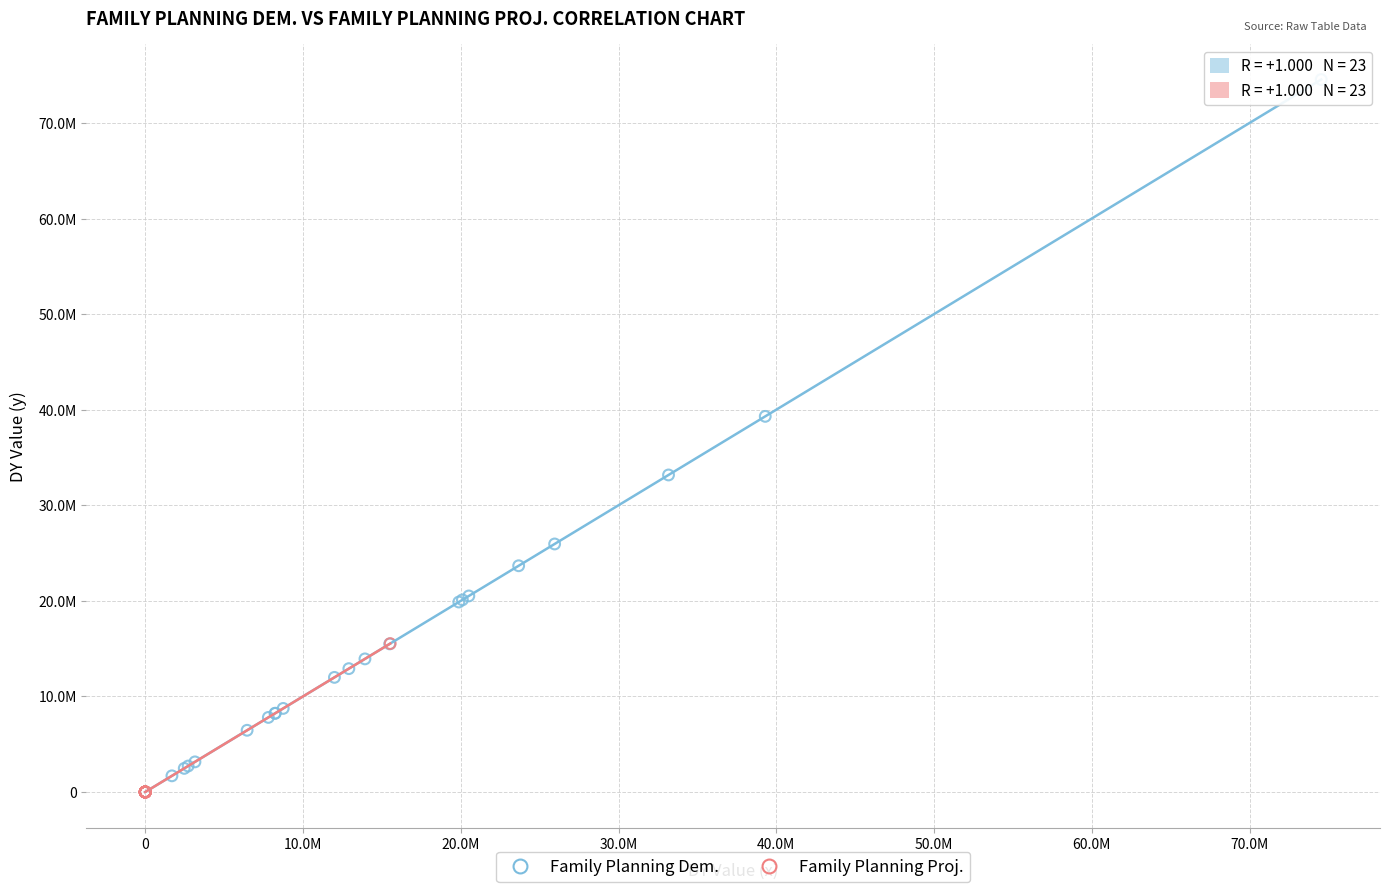

Which series has the widest spread of Y values?

Family Planning Dem.